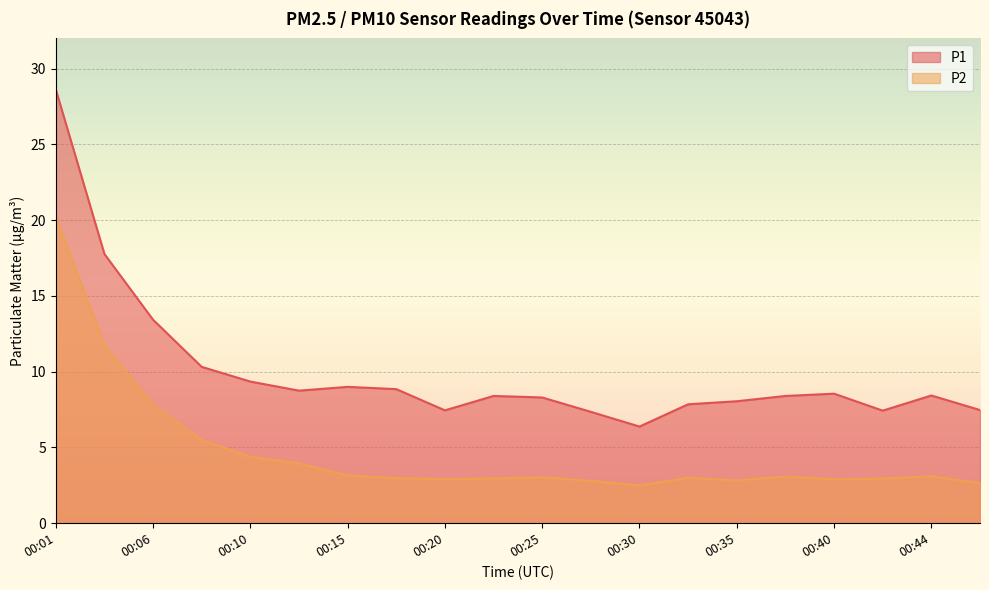

The value of P1 at 00:35 is 8.1. True or false?

True